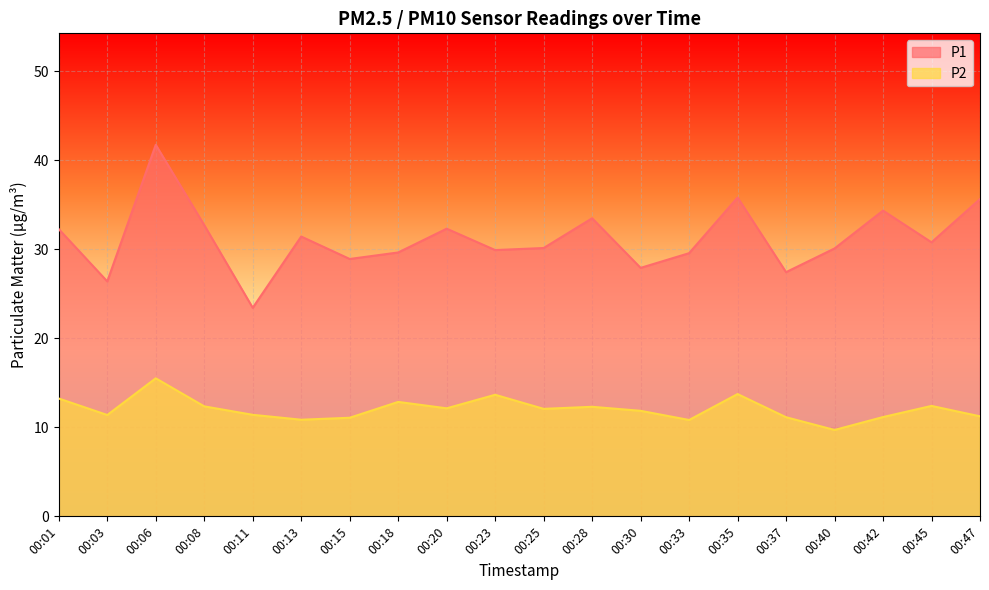

What is the total value across all series at 00:13?

42.3